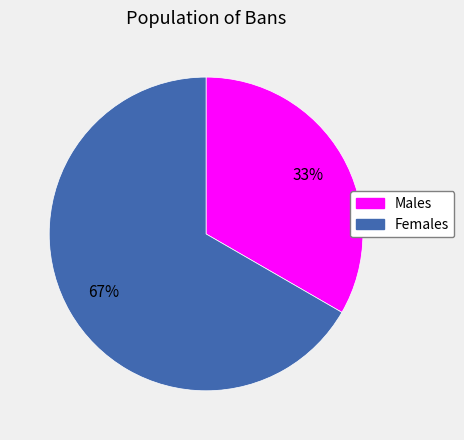

To the nearest percent, what is the average slice percentage?

50%